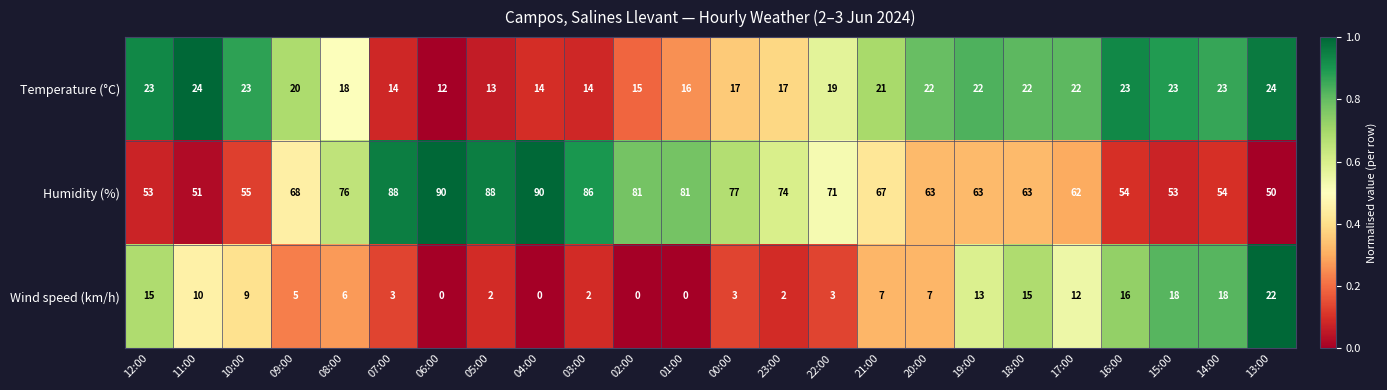

Which series has the largest total across all categories?

Humidity (%)